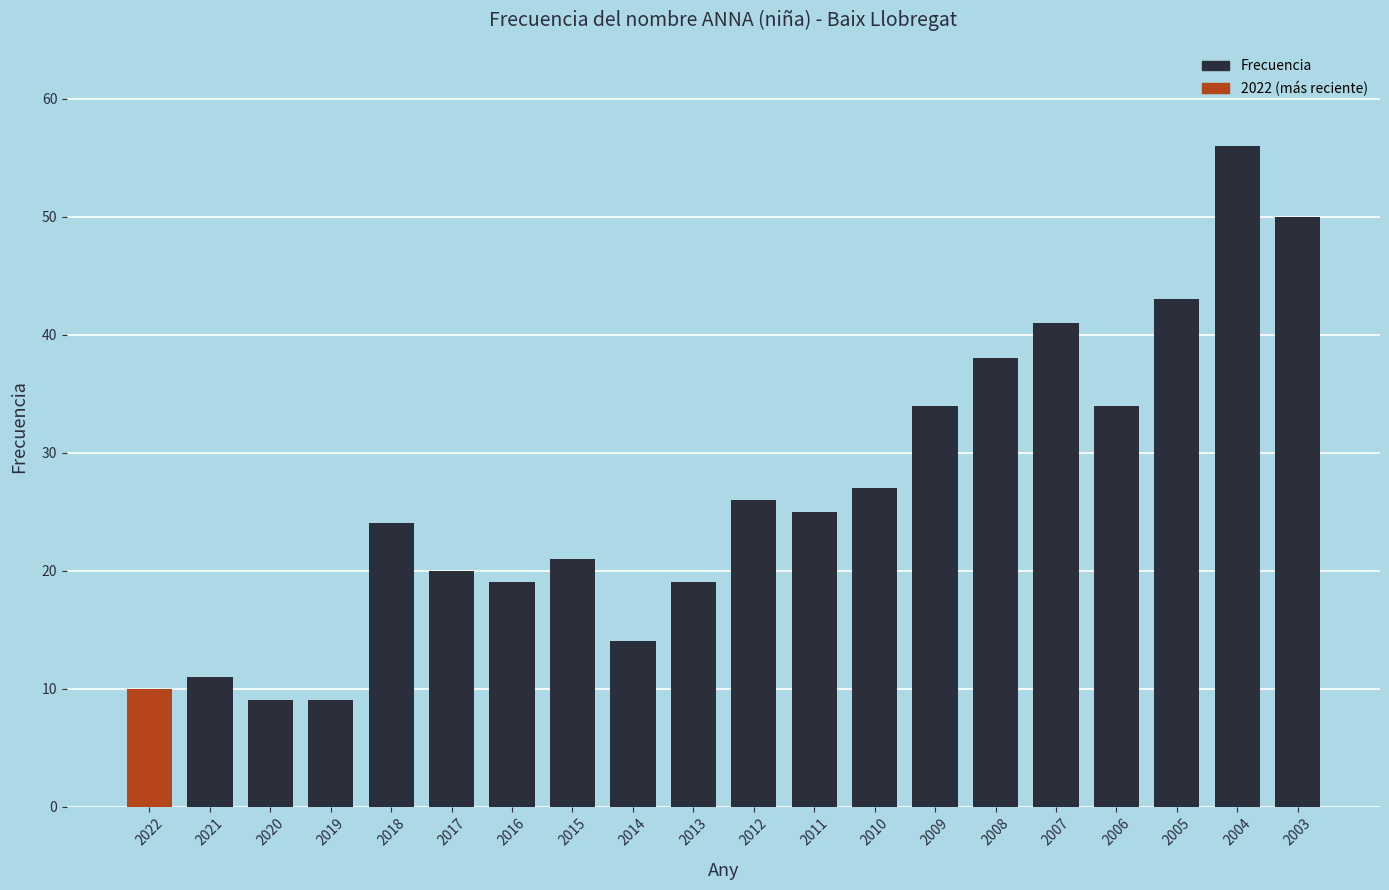

What is the value of the 5th bar from the left?

24